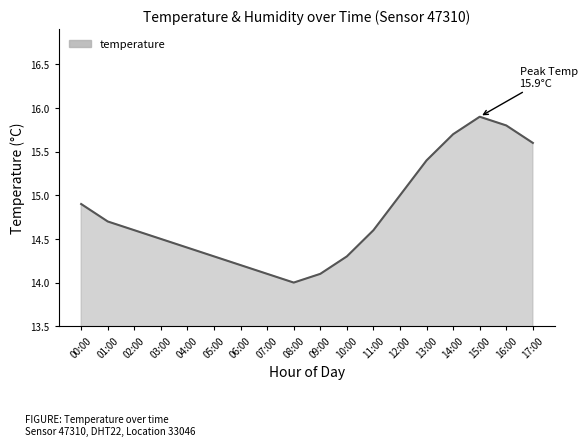

Does the chart have visible grid lines?

No